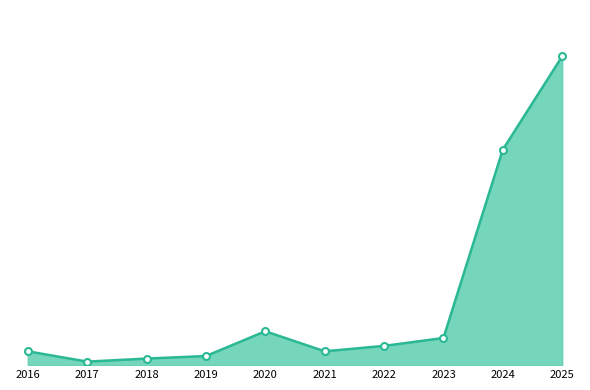

Rank the categories by value from highest to lowest.

2025, 2024, 2020, 2023, 2022, 2016, 2021, 2019, 2018, 2017